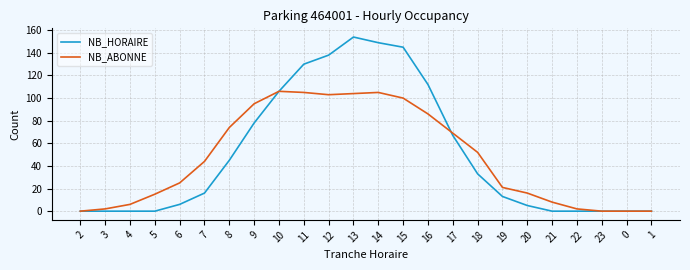

At which category does the chart reach its peak across all series?

13